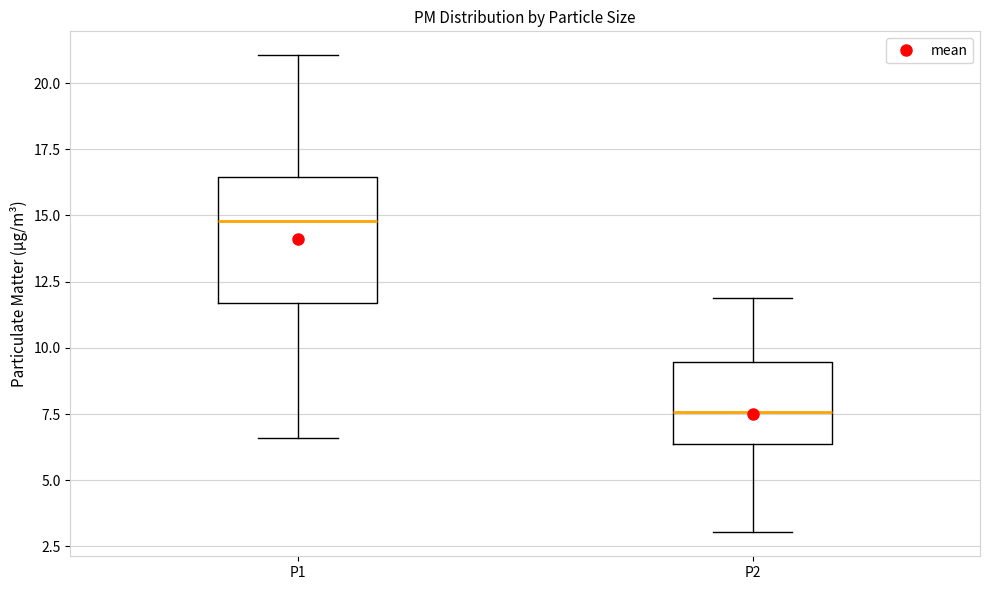

Reading left to right, transcribe this box plot: for each box, give where its median line is, the range the box spans, and where its two whiskers end, as read against the y-axis. The values are not printed on the chart, so give them approximately, as read against the axis.

P1: median 15.0, box 11.5 to 16.5, whiskers 6.5 to 21.0
P2: median 7.5, box 6.5 to 9.5, whiskers 3.0 to 12.0